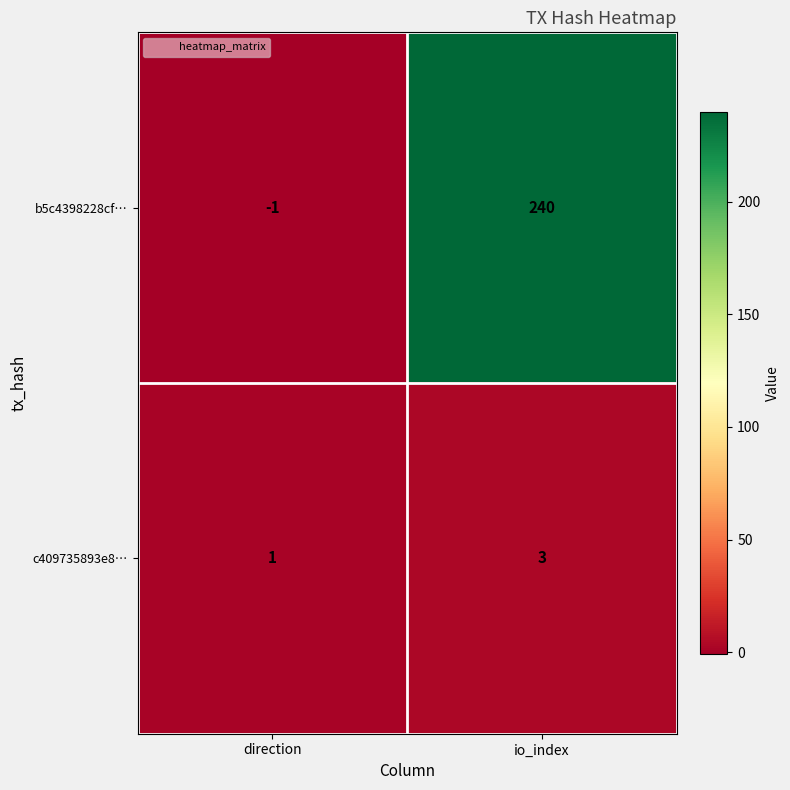

Which series has the largest range (max minus min)?

b5c4398228cf…